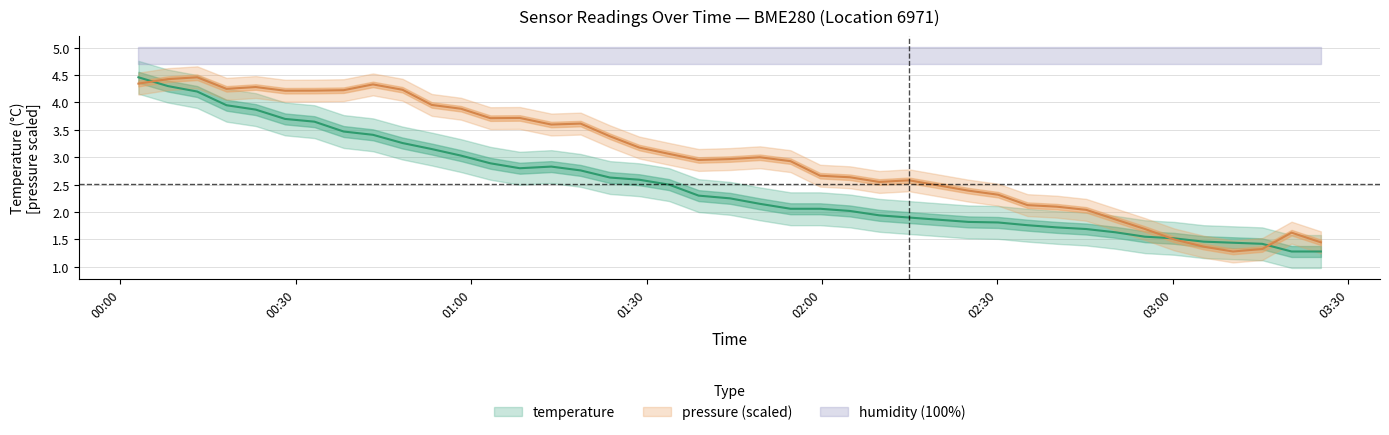

How many interior local valleys does the temperature series have?

1